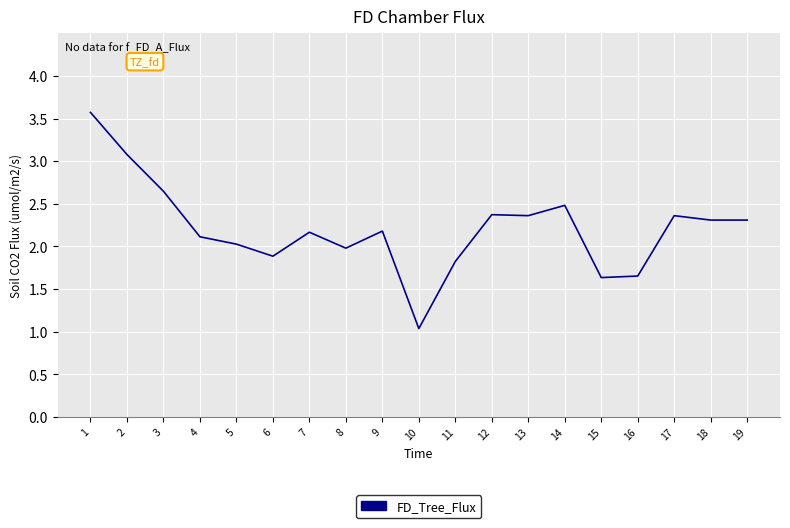

What is the difference between the maximum and minimum values?

2.5